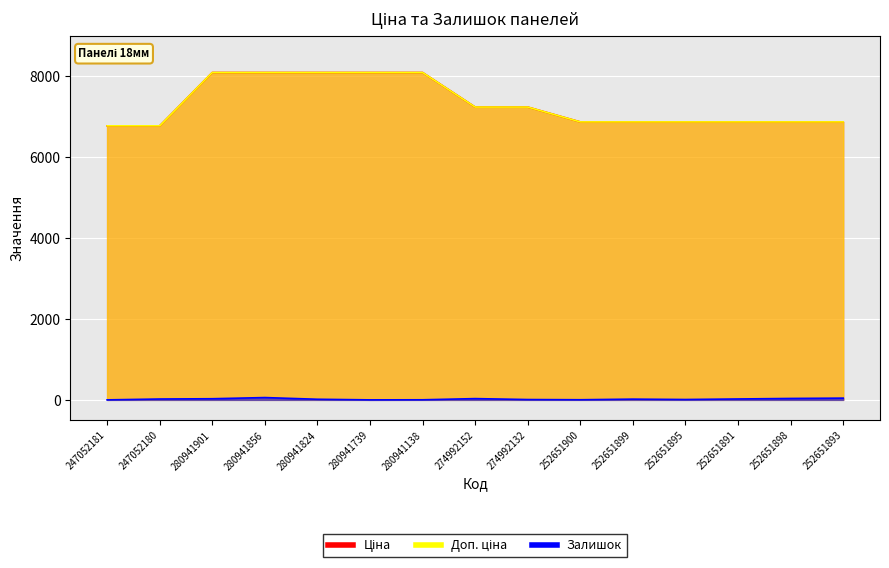

What is the total value across all series at 280941856?

16235.1